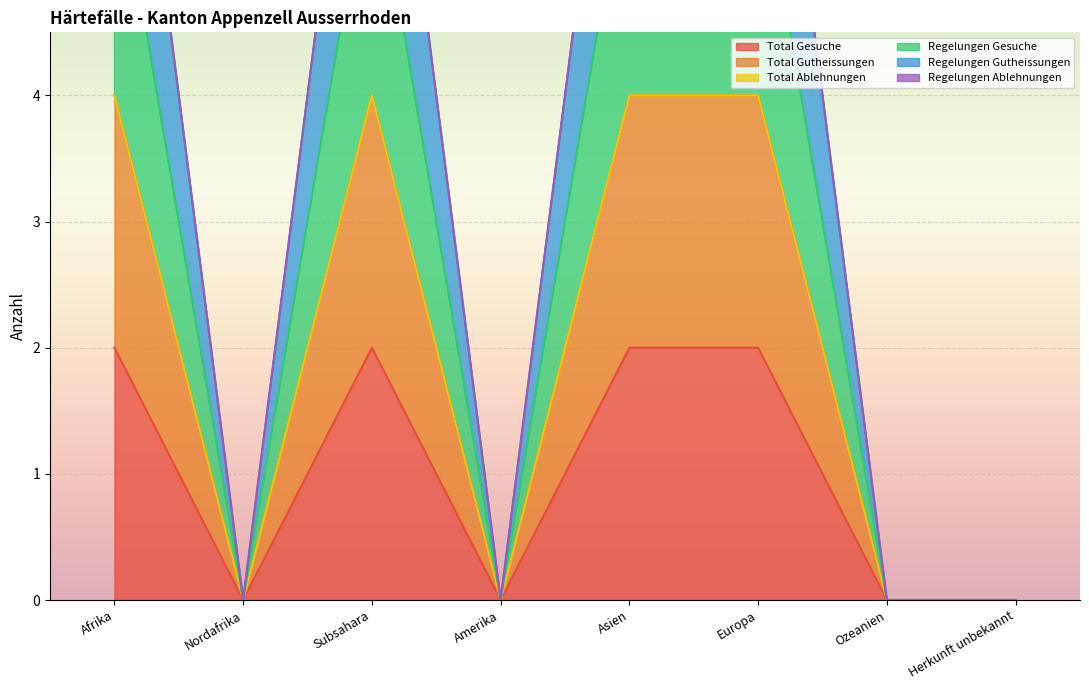

What position from the right is Amerika?

5